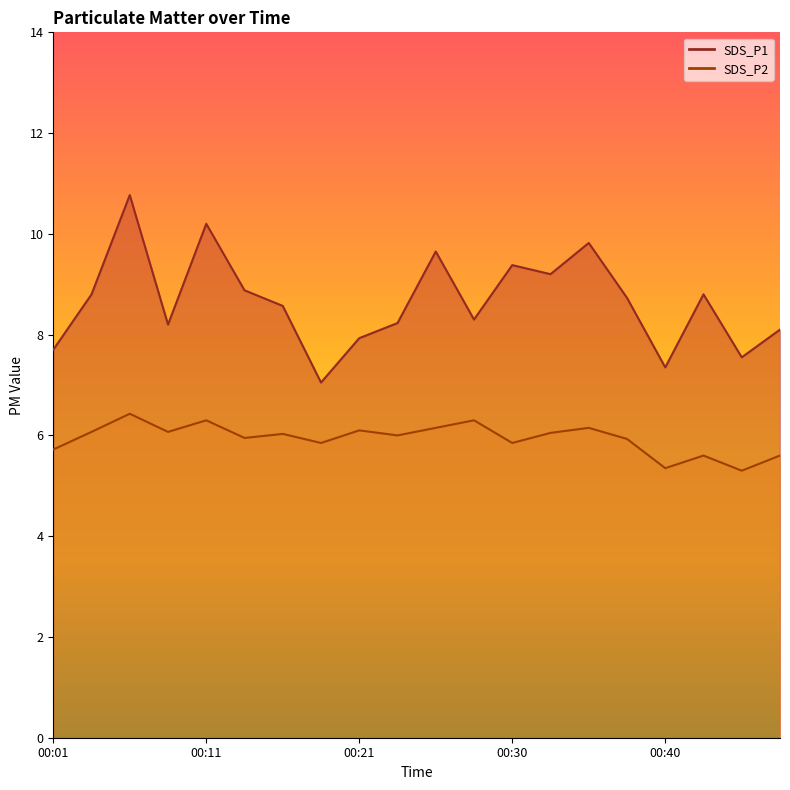

Does the chart have visible grid lines?

No